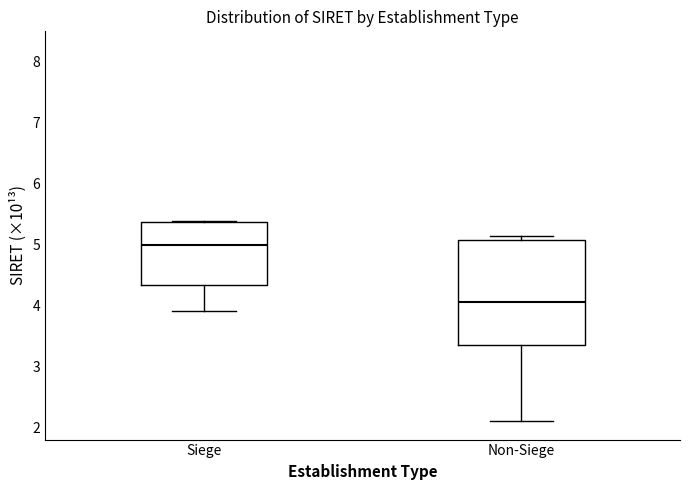

Comparing the boxes themselves (not the whiskers), which one is the tallest?

Non-Siege